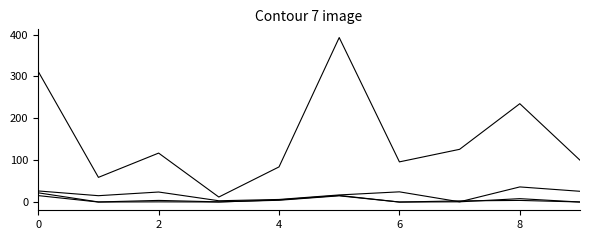

Does the chart display data point markers on the line(s)?

No